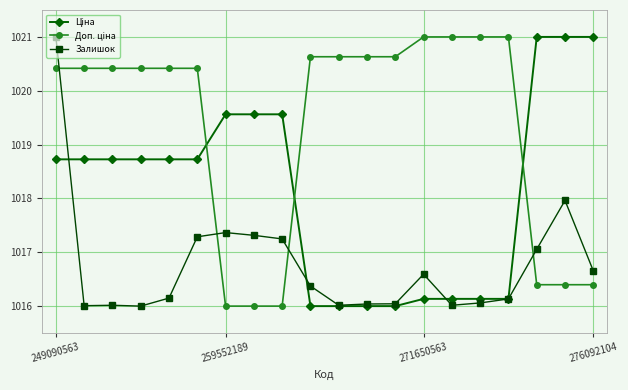

True or false: Залишок has more than 2 points higher than both neighbors.

True